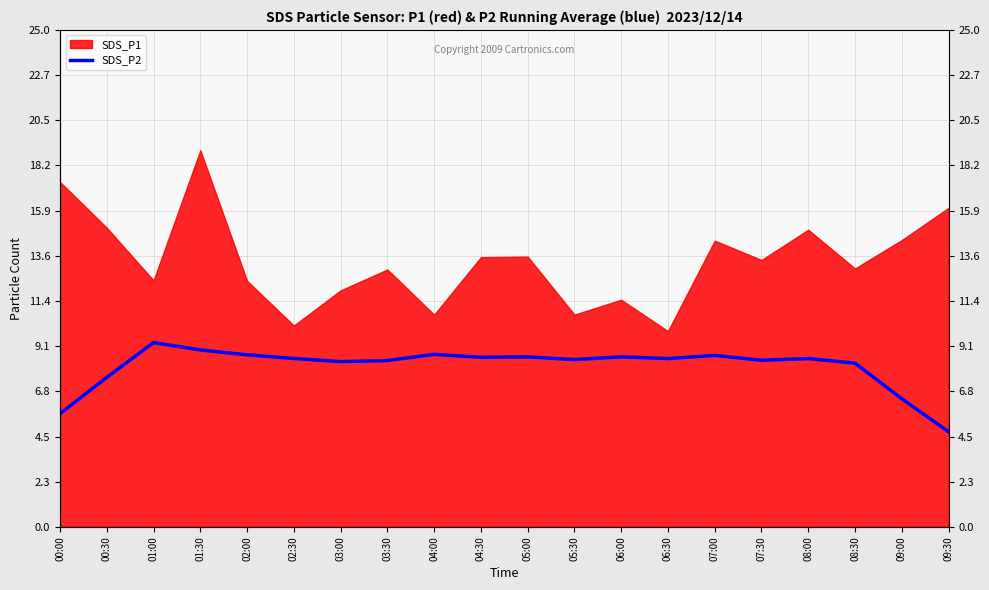

What is the difference between the maximum and minimum values?

4.5